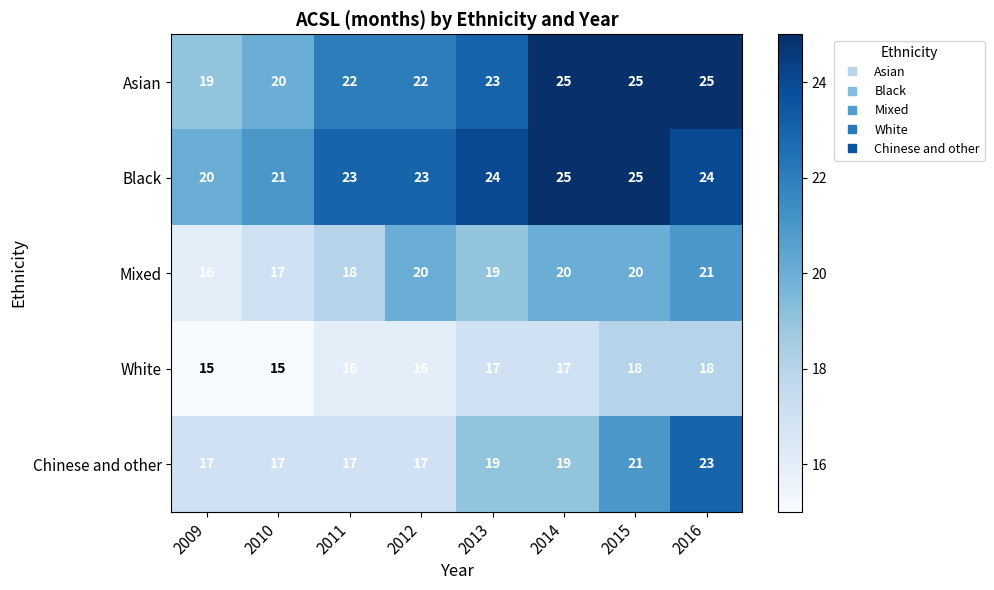

Is the value of Chinese and other at 2011 greater than the value of White at 2016?

No